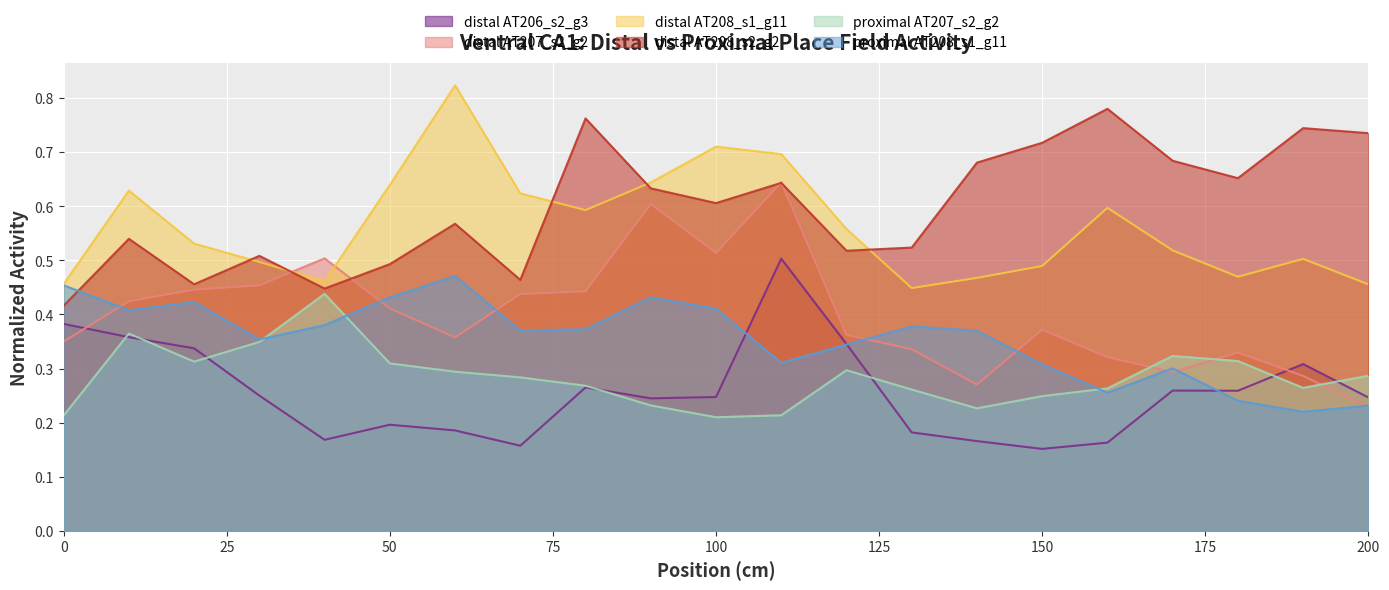

Reading left to right, transcribe all the data shown in this chart.

distal AT206_s2_g3: 0=0.4	10=0.4	20=0.3	30=0.3	40=0.2	50=0.2	60=0.2	70=0.2	80=0.3	90=0.2	100=0.2	110=0.5	120=0.3	130=0.2	140=0.2	150=0.2	160=0.2	170=0.3	180=0.3	190=0.3	200=0.2
distal AT207_s2_g2: 0=0.4	10=0.4	20=0.4	30=0.5	40=0.5	50=0.4	60=0.4	70=0.4	80=0.4	90=0.6	100=0.5	110=0.6	120=0.4	130=0.3	140=0.3	150=0.4	160=0.3	170=0.3	180=0.3	190=0.3	200=0.2
distal AT208_s1_g11: 0=0.5	10=0.6	20=0.5	30=0.5	40=0.5	50=0.6	60=0.8	70=0.6	80=0.6	90=0.6	100=0.7	110=0.7	120=0.6	130=0.4	140=0.5	150=0.5	160=0.6	170=0.5	180=0.5	190=0.5	200=0.5
distal AT208_s2_g2: 0=0.4	10=0.5	20=0.5	30=0.5	40=0.4	50=0.5	60=0.6	70=0.5	80=0.8	90=0.6	100=0.6	110=0.6	120=0.5	130=0.5	140=0.7	150=0.7	160=0.8	170=0.7	180=0.7	190=0.7	200=0.7
proximal AT207_s2_g2: 0=0.2	10=0.4	20=0.3	30=0.3	40=0.4	50=0.3	60=0.3	70=0.3	80=0.3	90=0.2	100=0.2	110=0.2	120=0.3	130=0.3	140=0.2	150=0.2	160=0.3	170=0.3	180=0.3	190=0.3	200=0.3
proximal AT208_s1_g11: 0=0.5	10=0.4	20=0.4	30=0.4	40=0.4	50=0.4	60=0.5	70=0.4	80=0.4	90=0.4	100=0.4	110=0.3	120=0.3	130=0.4	140=0.4	150=0.3	160=0.3	170=0.3	180=0.2	190=0.2	200=0.2